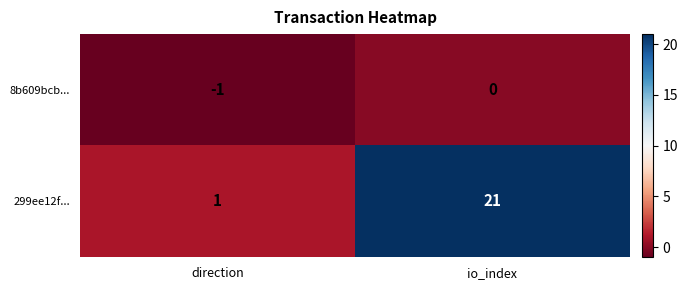

Between direction and io_index, which series saw the biggest shift?

299ee12f...